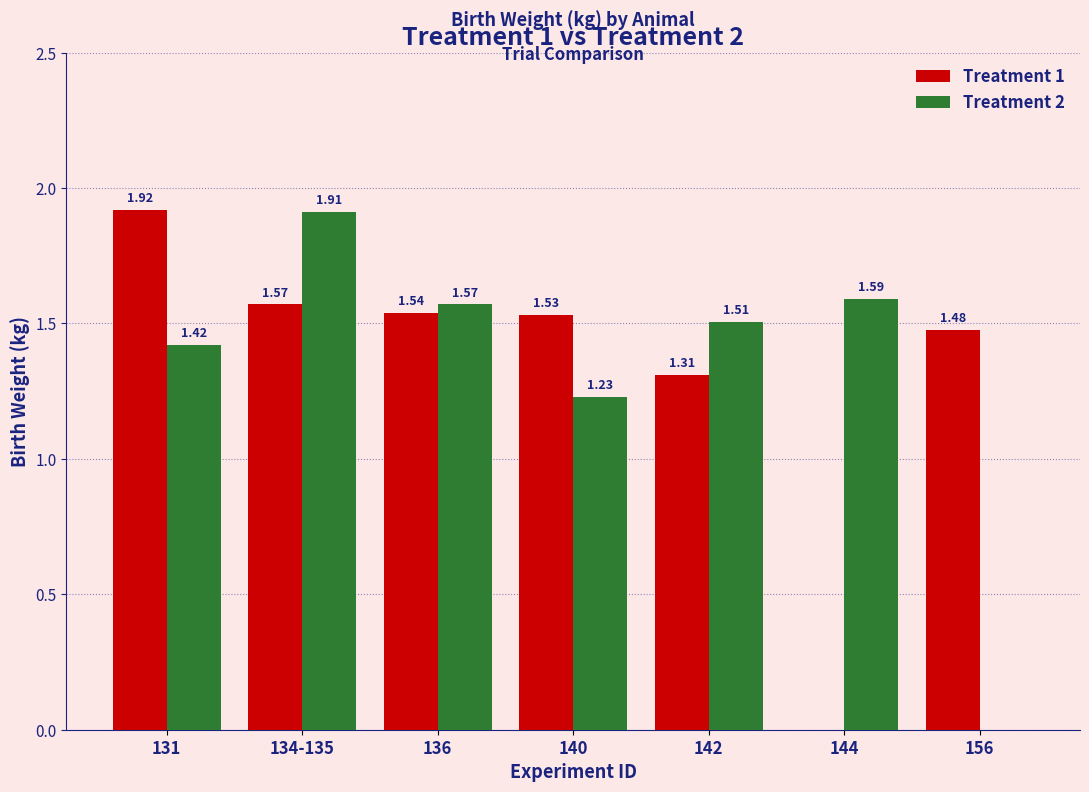

Where is Treatment 1 nearest to the value 0?

144